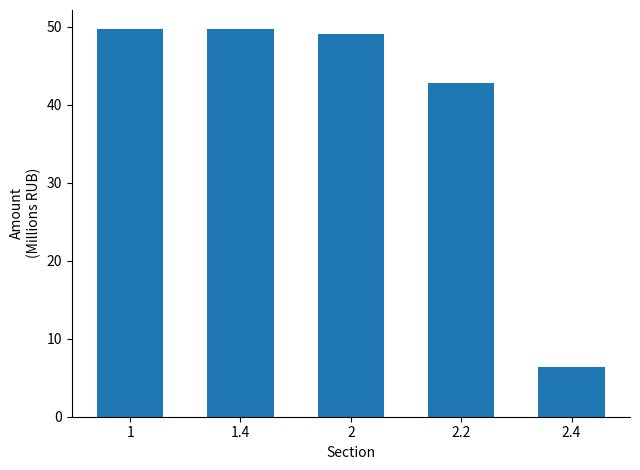

Is it true that the value at 2 is 49.1?

True